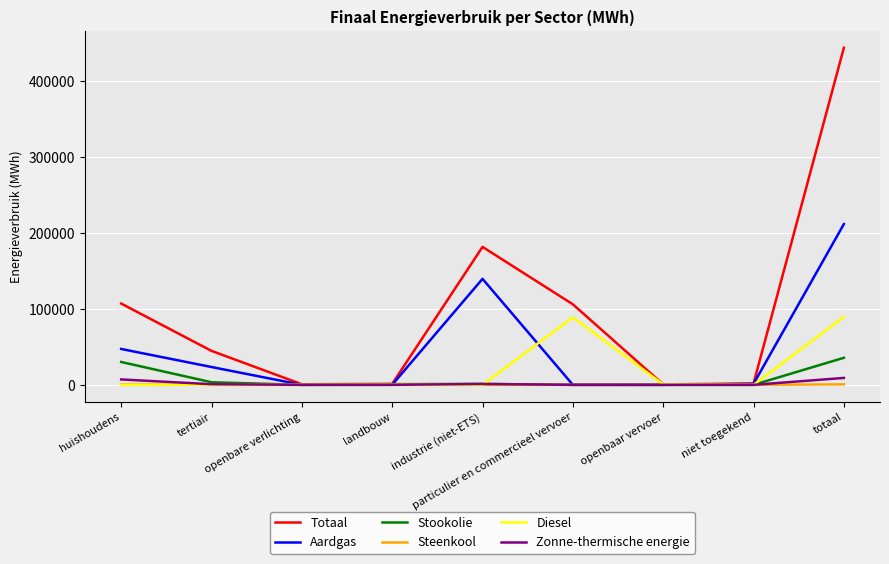

Which label corresponds to the largest value in the chart?

totaal